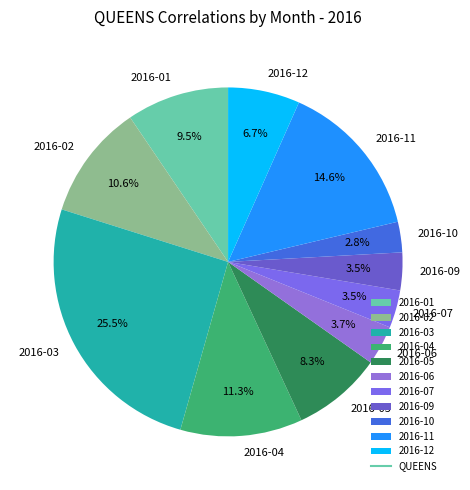

Does 2016-03 account for over 50% of the chart?

No